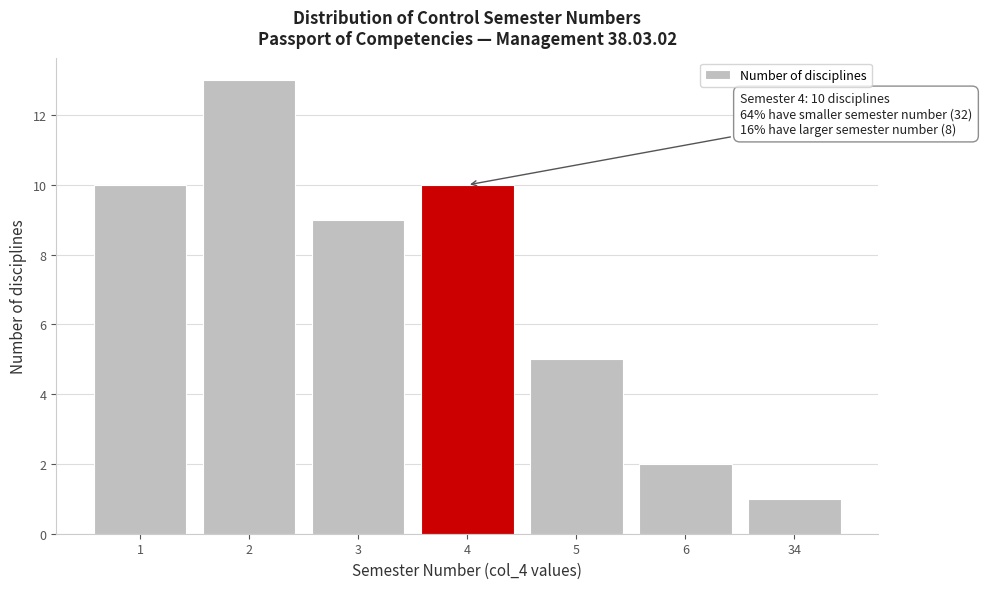

Reading left to right, transcribe all the data shown in this chart.

1=10	2=13	3=9	4=10	5=5	6=2	34=1